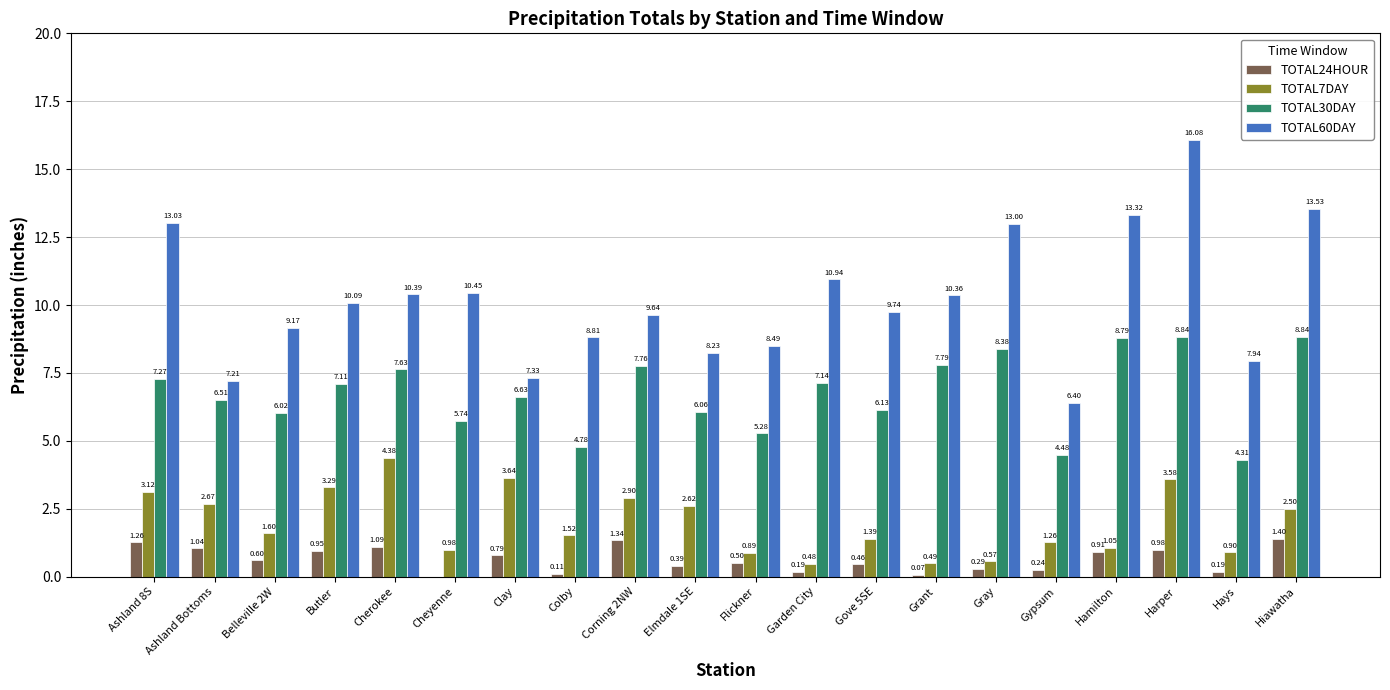

What is the sum of the TOTAL24HOUR values at Clay and Ashland Bottoms?

1.8